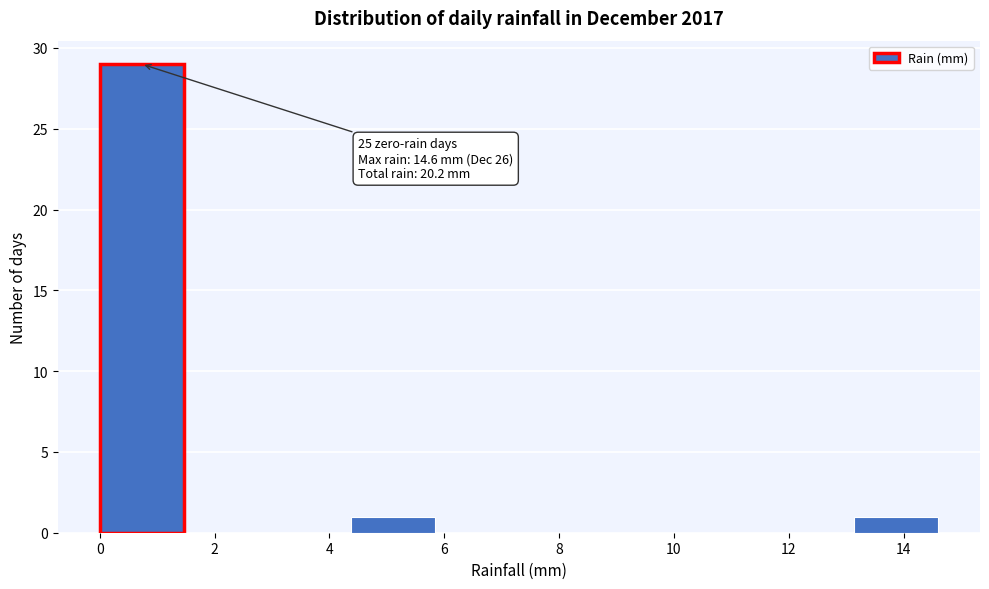

Which range on the x-axis has the tallest bar?

0.00 to 1.46